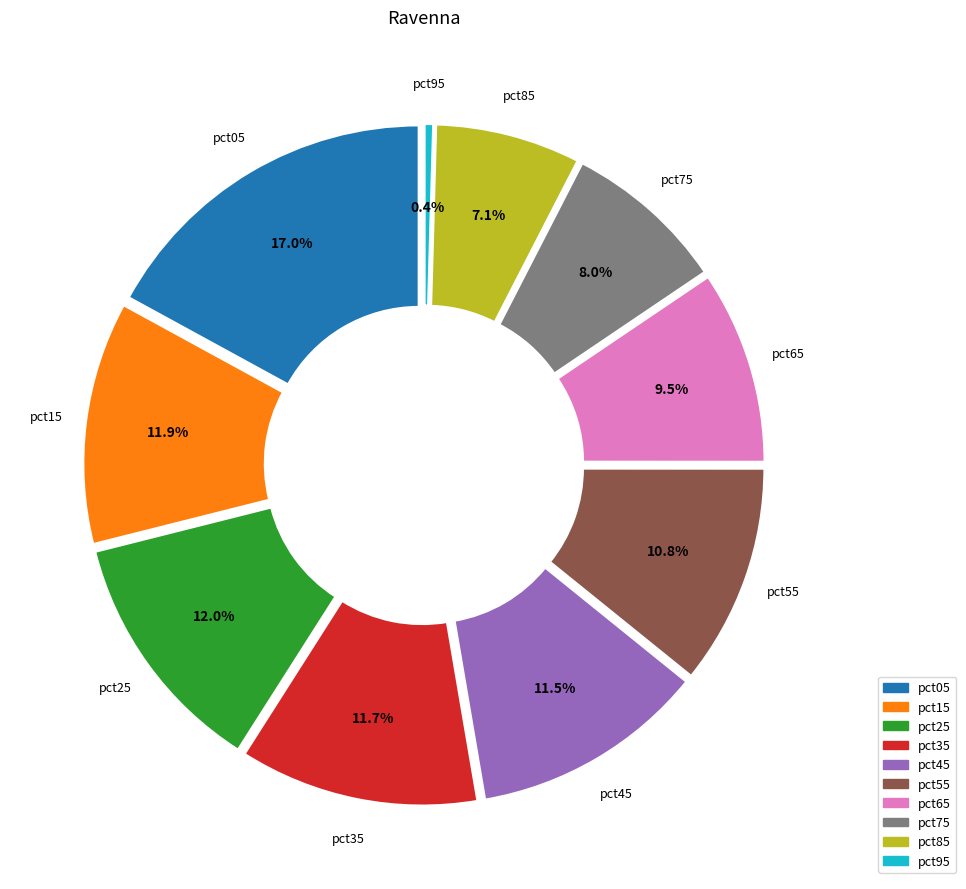

How many slices are in this pie chart?

10